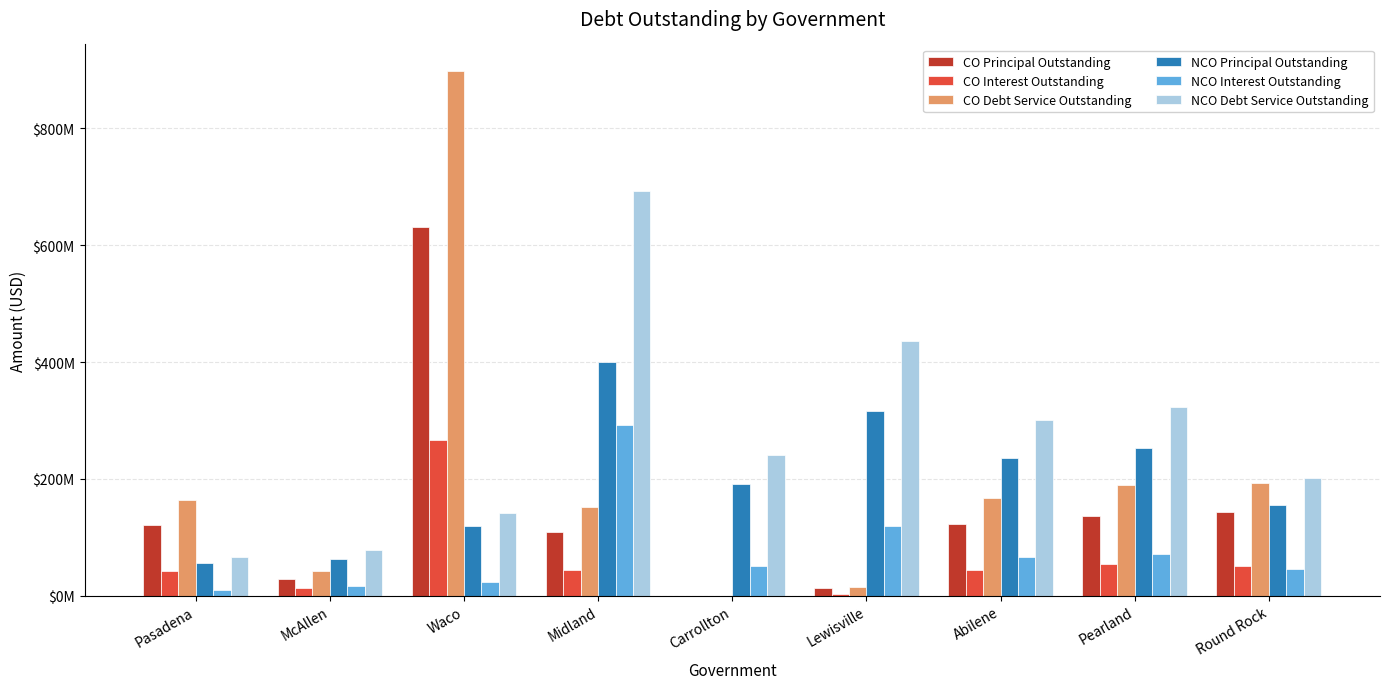

Are the bars horizontal?

No